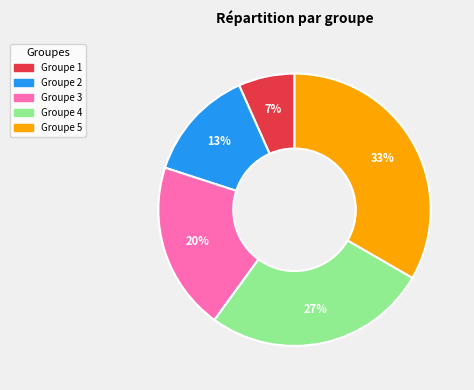

Is there a majority slice in this chart?

No